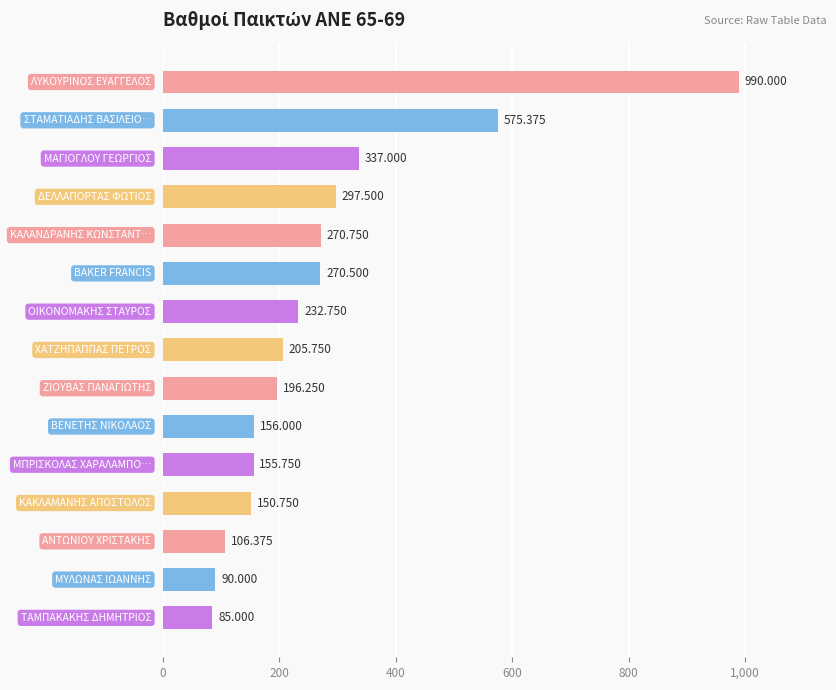

What is the difference between the maximum and minimum values?

905.0